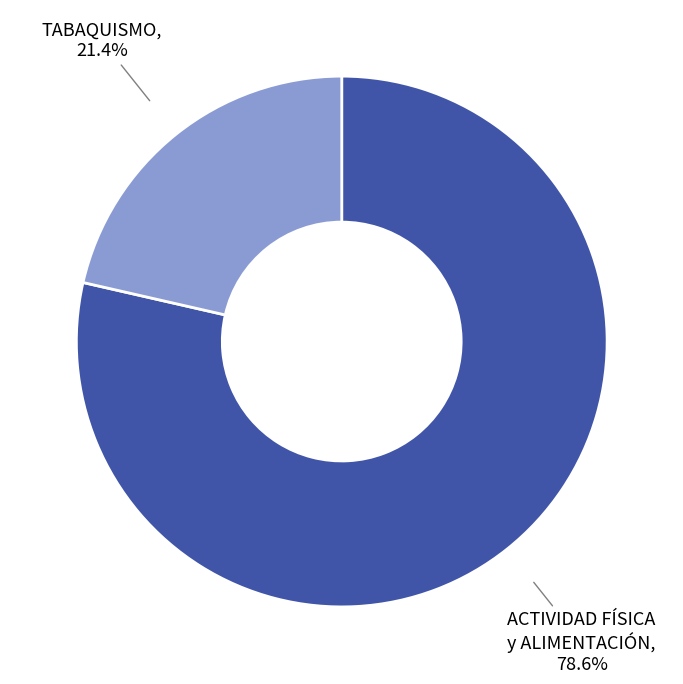

Is there a majority slice in this chart?

Yes